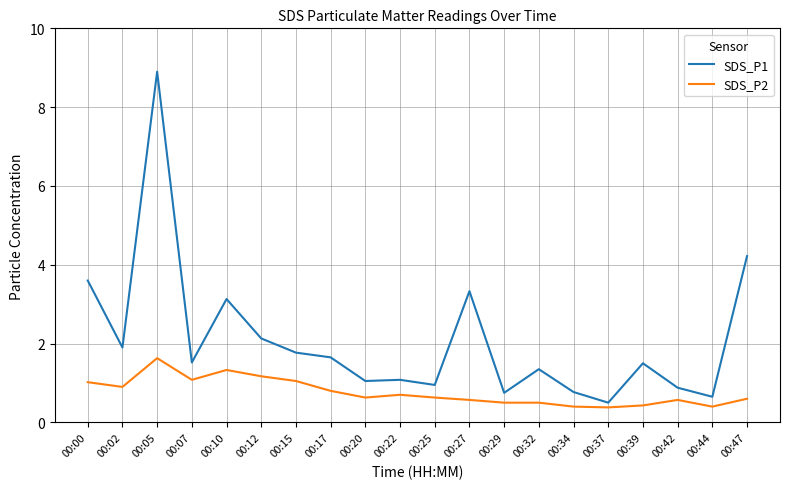

Is the value of SDS_P2 at 00:07 greater than the value of SDS_P1 at 00:37?

Yes